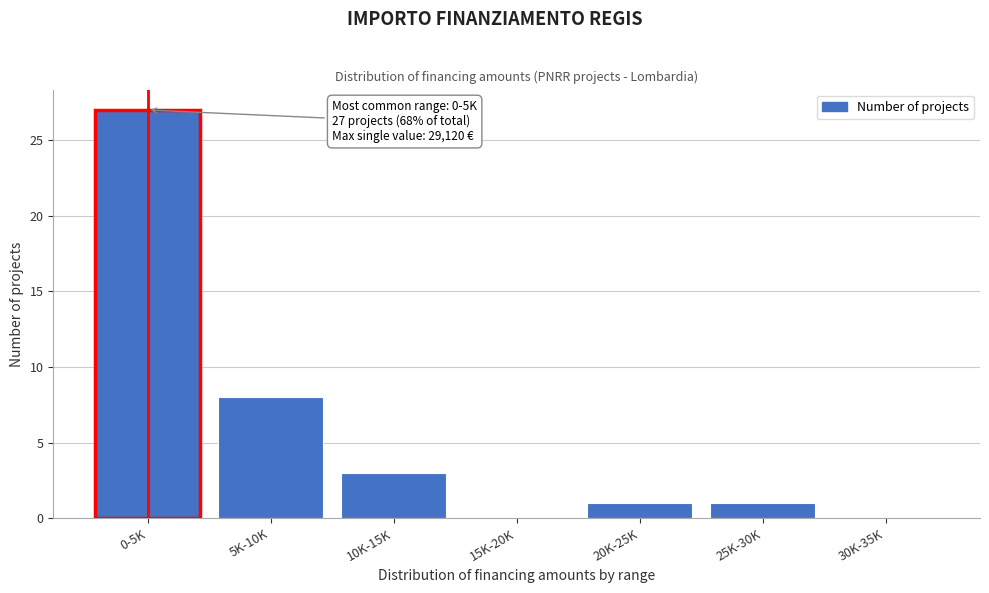

Reading left to right, extract all data points from this chart.

0-5K=27	5K-10K=8	10K-15K=3	15K-20K=0	20K-25K=1	25K-30K=1	30K-35K=0